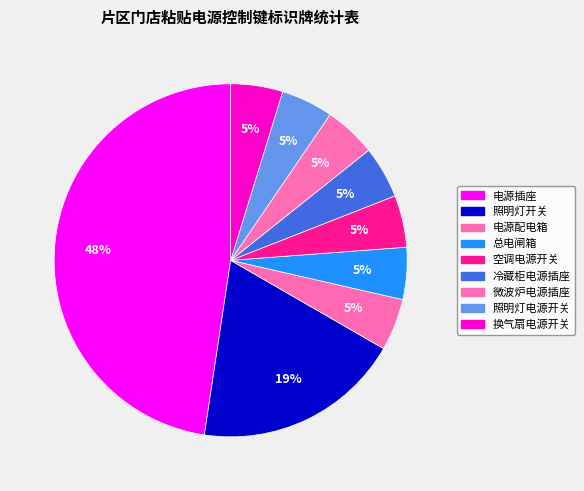

The 冷藏柜电源插座 slice represents 1% of the pie. True or false?

False